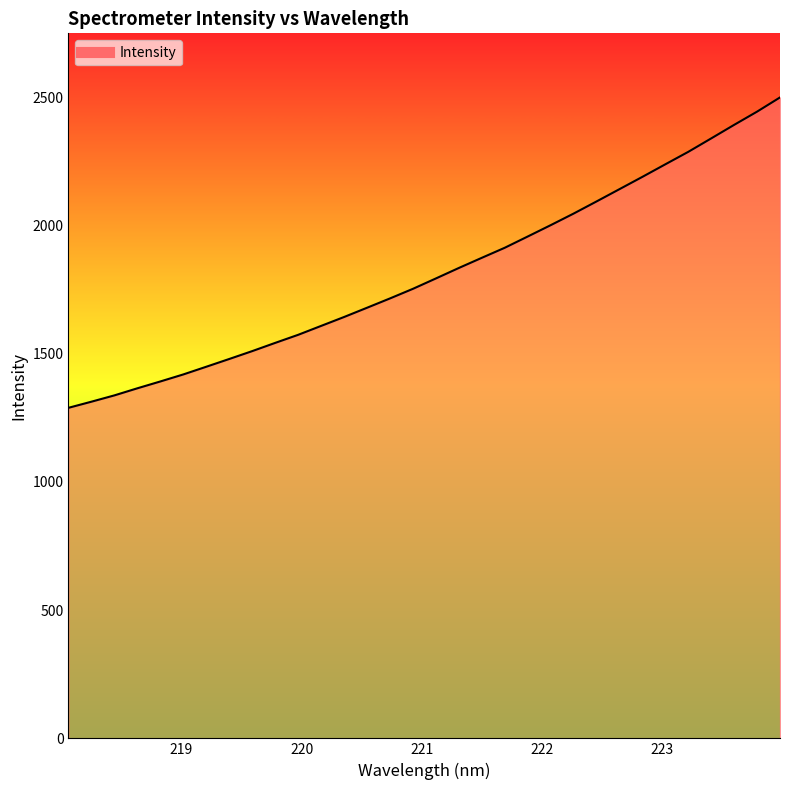

How many series are shown in this chart?

1